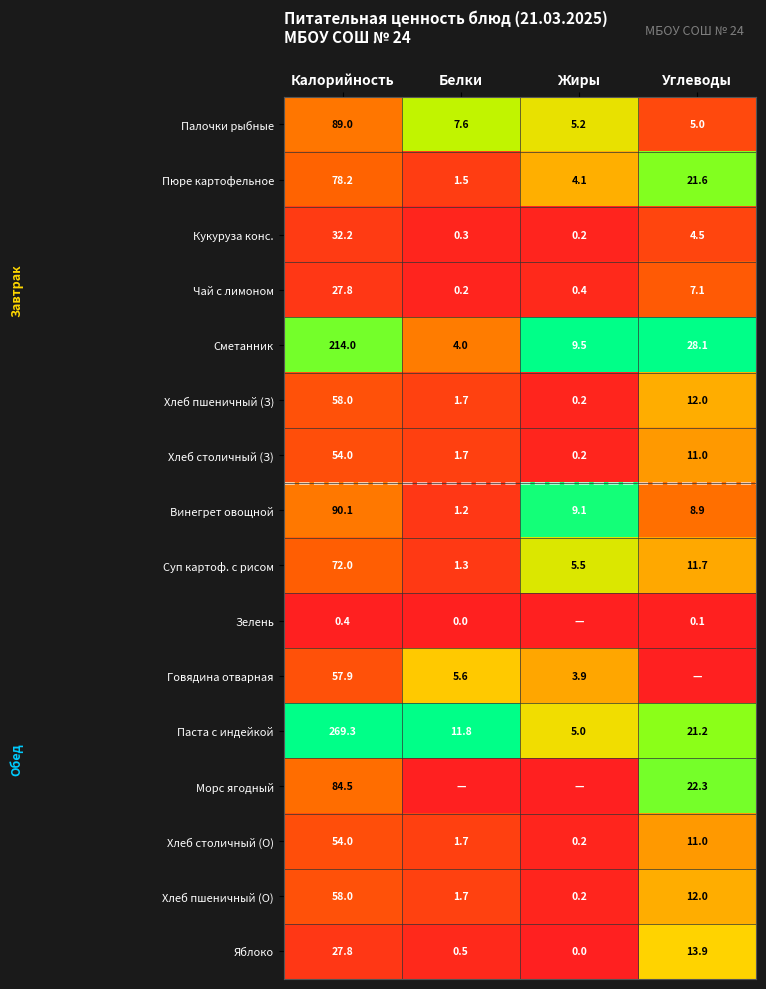

Which category has the lowest value in the Хлеб столичный (З) series?

Жиры